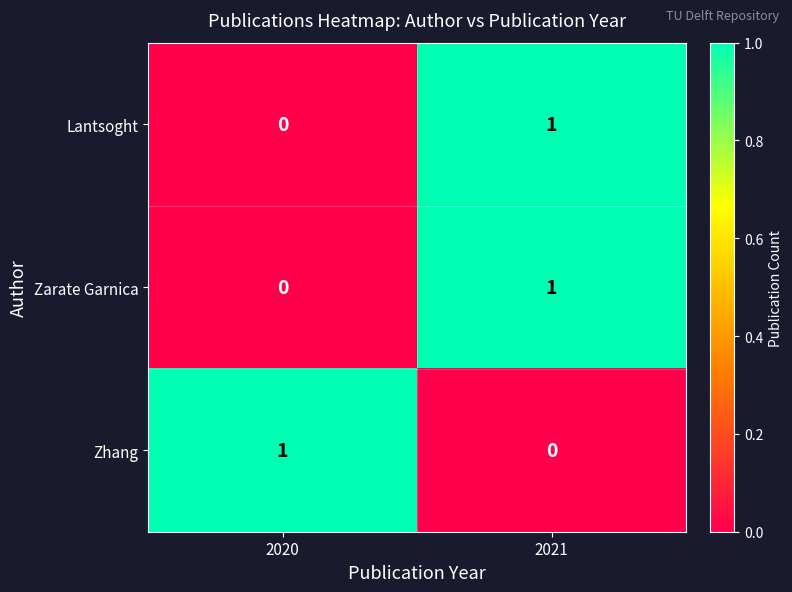

How many values in Zhang are above zero?

1